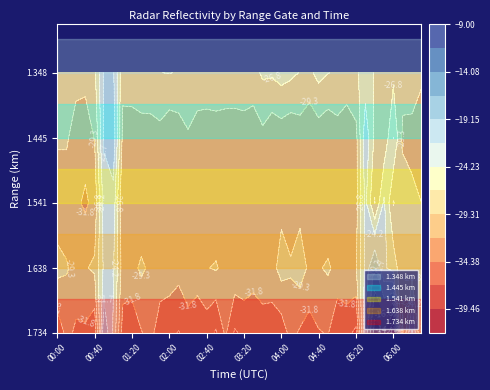

At which category does the chart reach its minimum across all series?

05:20